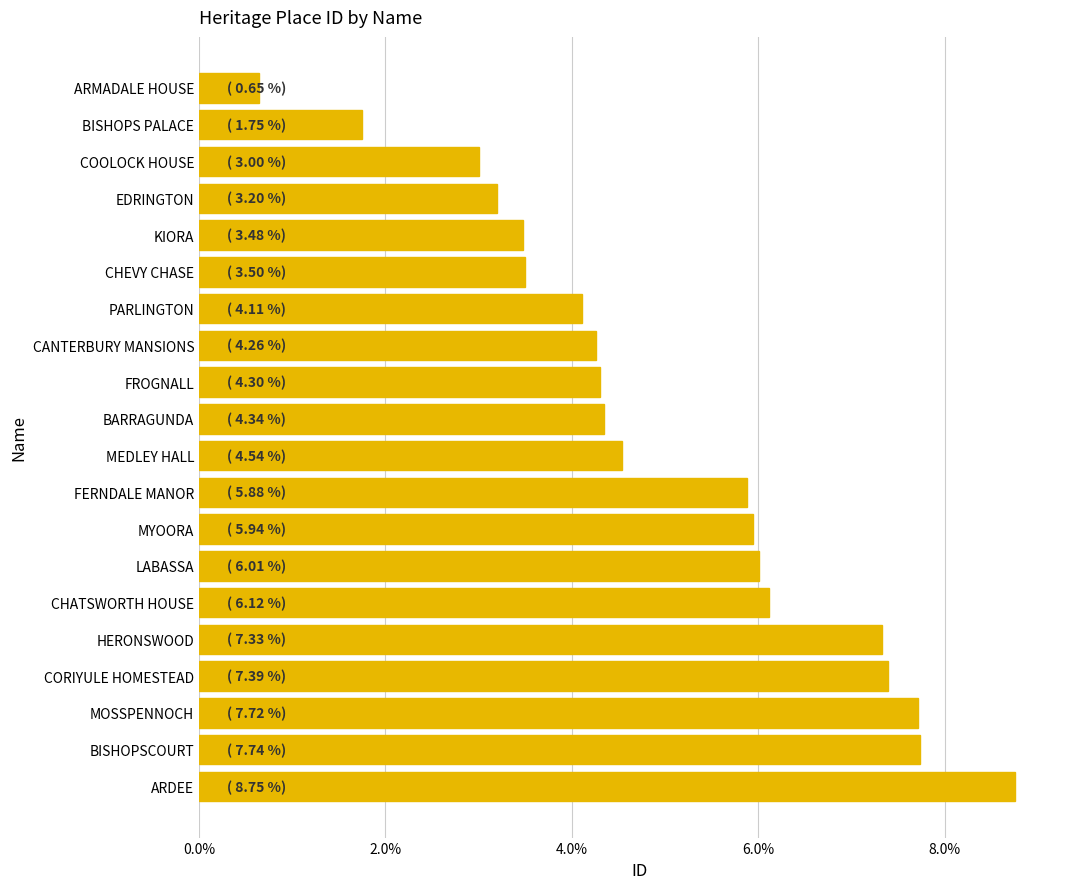

Is it true that the value at LABASSA is 9.4?

False